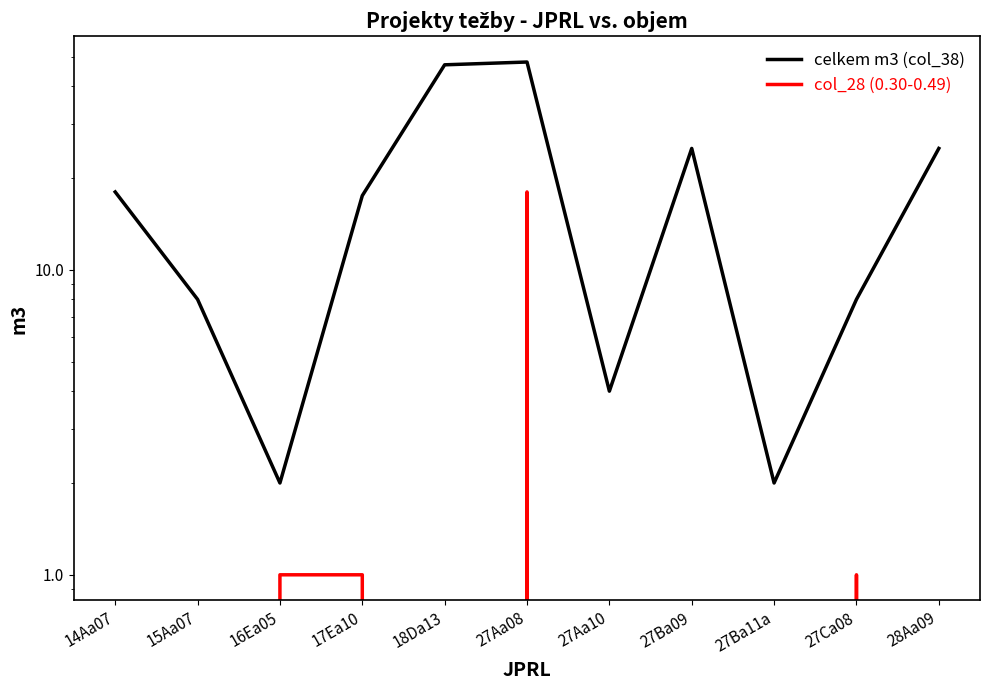

What is the value of the celkem m3 (col_38) point at the 3rd from the left?

2.0